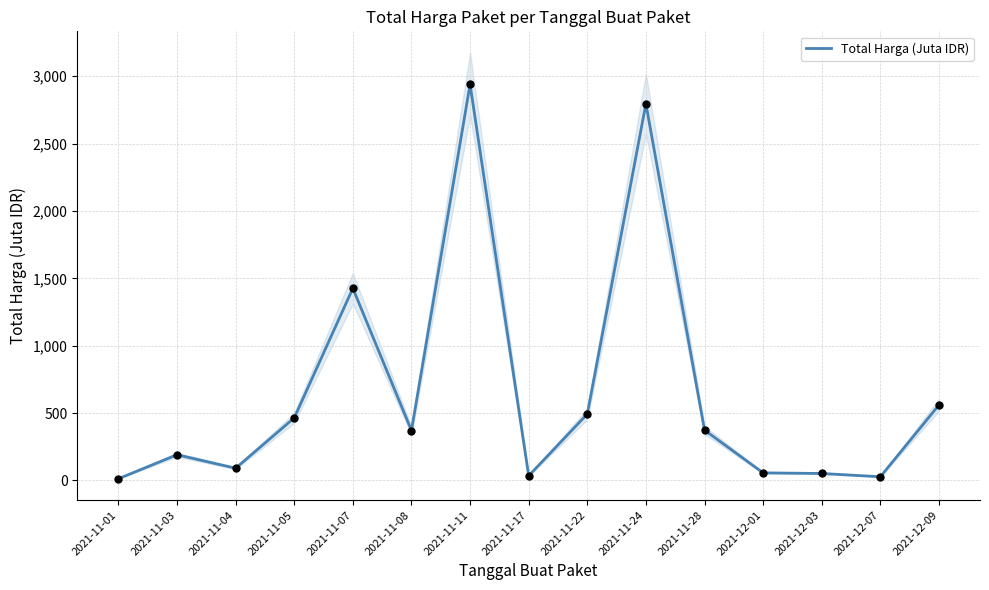

Approximately how many times larger is the value at 2021-12-09 compared to 2021-12-07?

20.4